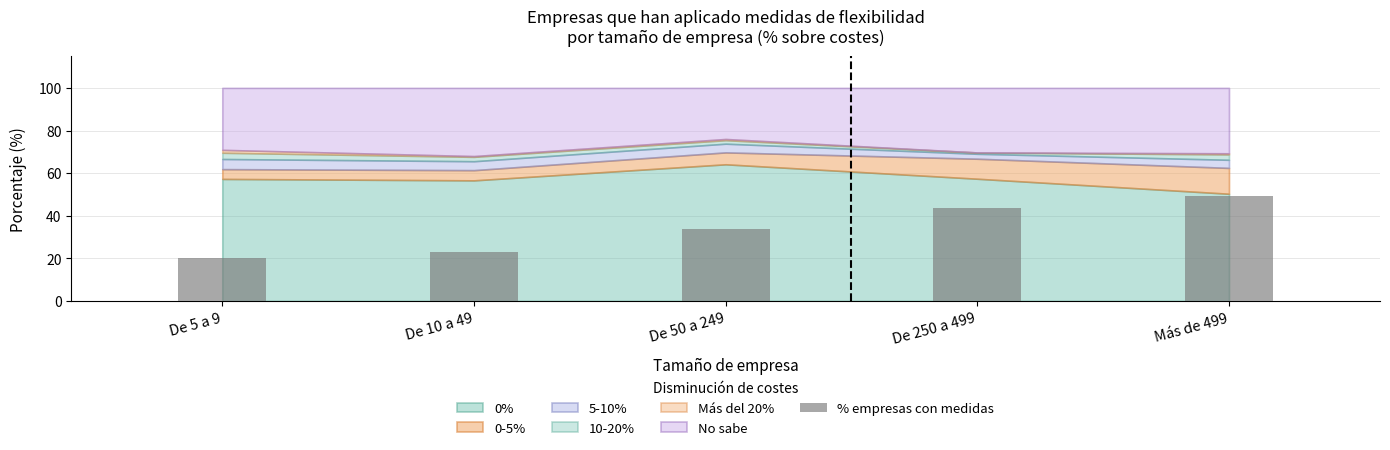

What is the minimum value shown in the chart?

20.3